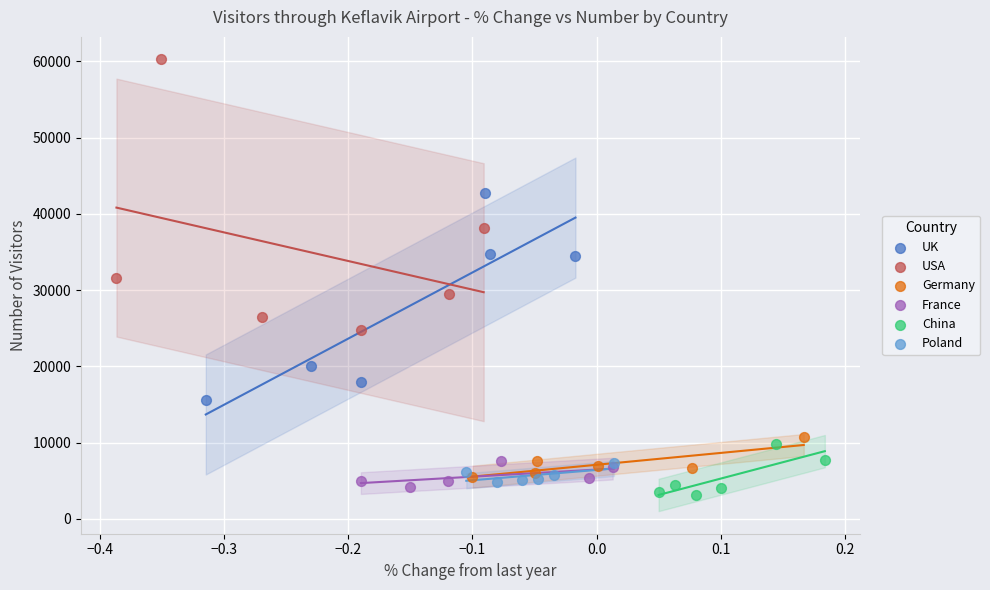

Which series contains the highest Y value?

USA